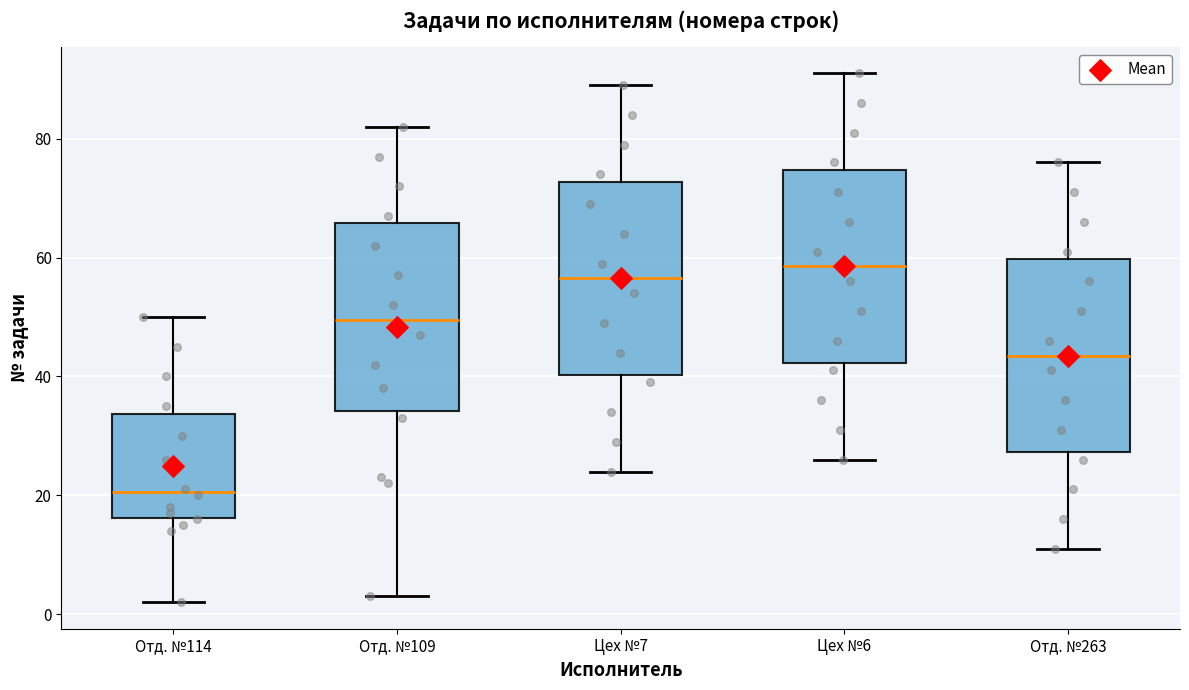

Reading left to right, transcribe this box plot: for each box, give where its median line is, the range the box spans, and where its two whiskers end, as read against the y-axis. The values are not printed on the chart, so give them approximately, as read against the axis.

Отд. №114: median 20, box 16 to 34, whiskers 2 to 50
Отд. №109: median 50, box 34 to 66, whiskers 4 to 82
Цех №7: median 56, box 40 to 72, whiskers 24 to 90
Цех №6: median 58, box 42 to 74, whiskers 26 to 92
Отд. №263: median 44, box 28 to 60, whiskers 12 to 76